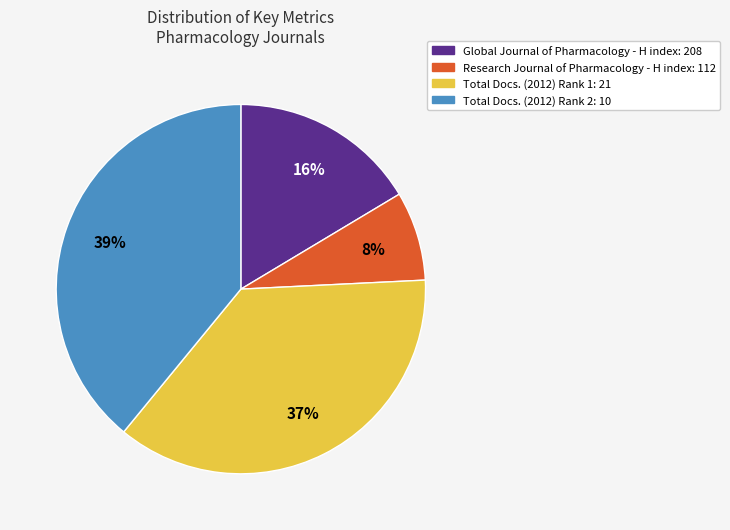

Is there any slice that represents more than half of the pie?

No